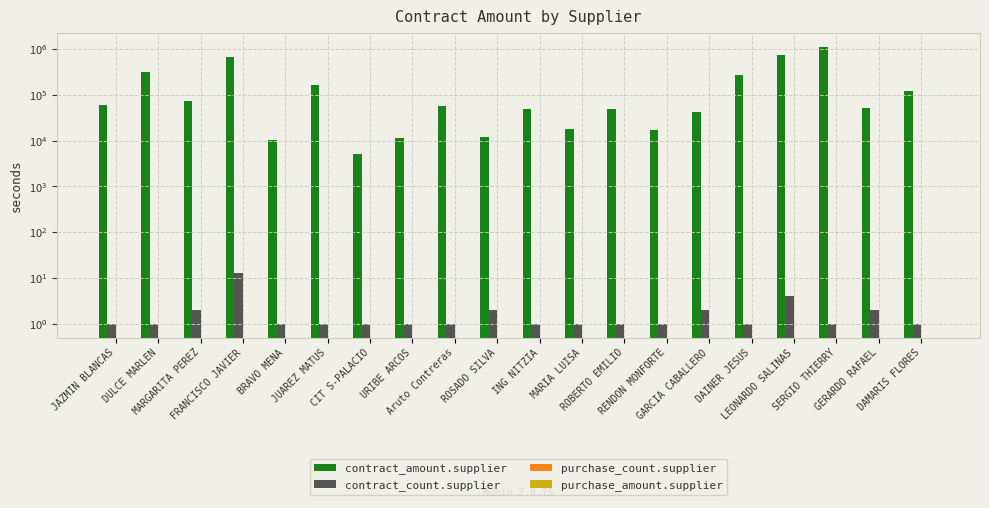

What are all the series names shown in the legend?

contract_amount.supplier, contract_count.supplier, purchase_count.supplier, purchase_amount.supplier